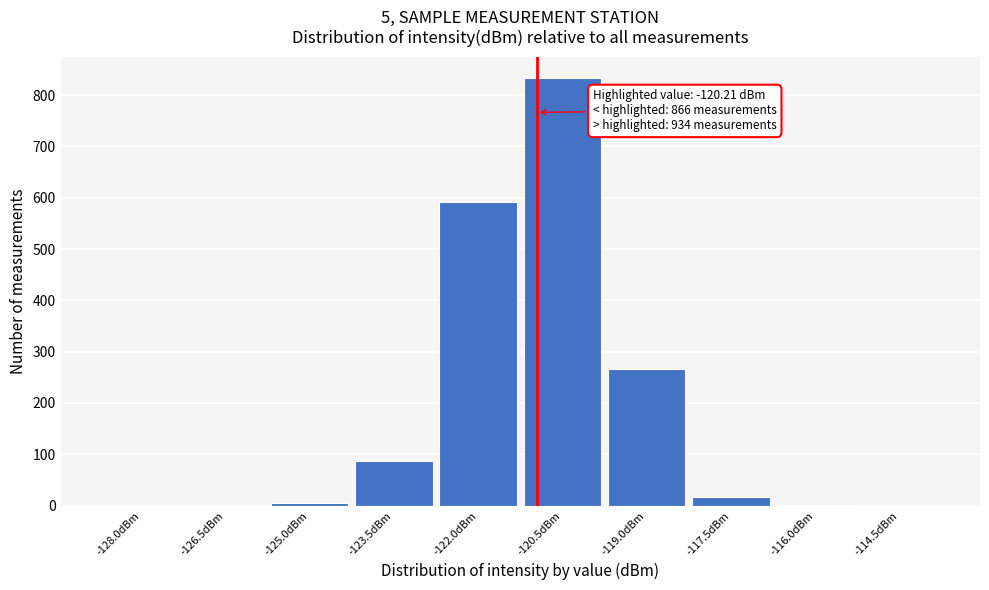

Between -123.5dBm and -120.5dBm, which is larger?

-120.5dBm